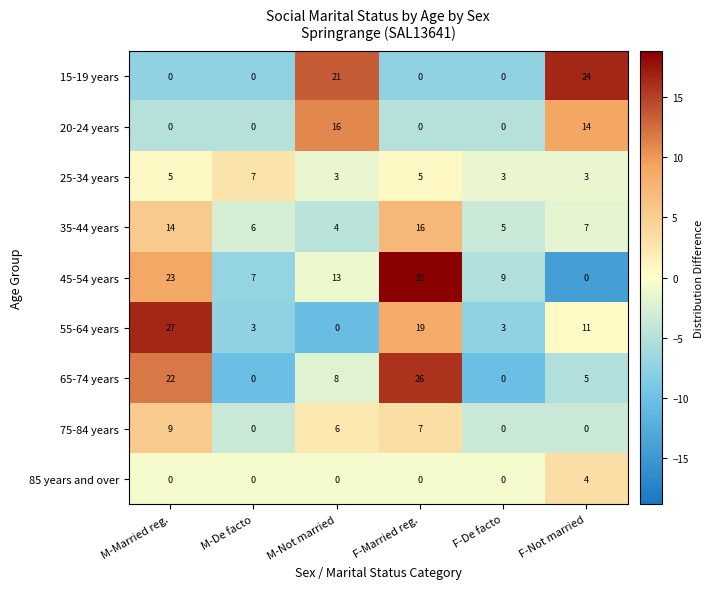

The value of 25-34 years at M-De facto is 7. True or false?

True